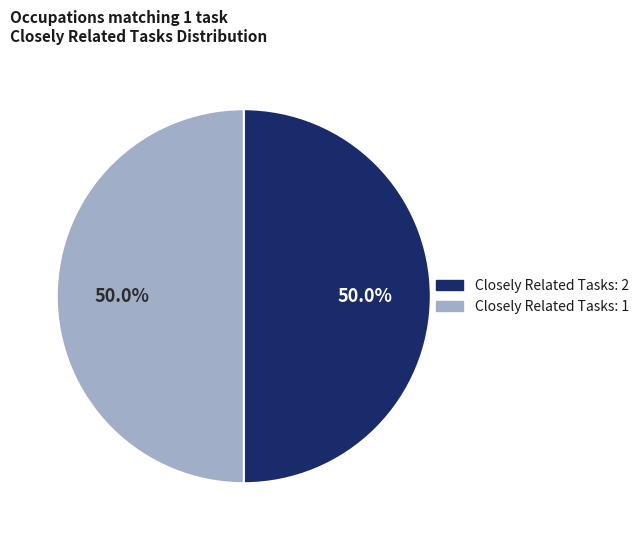

How many slices are in this pie chart?

2